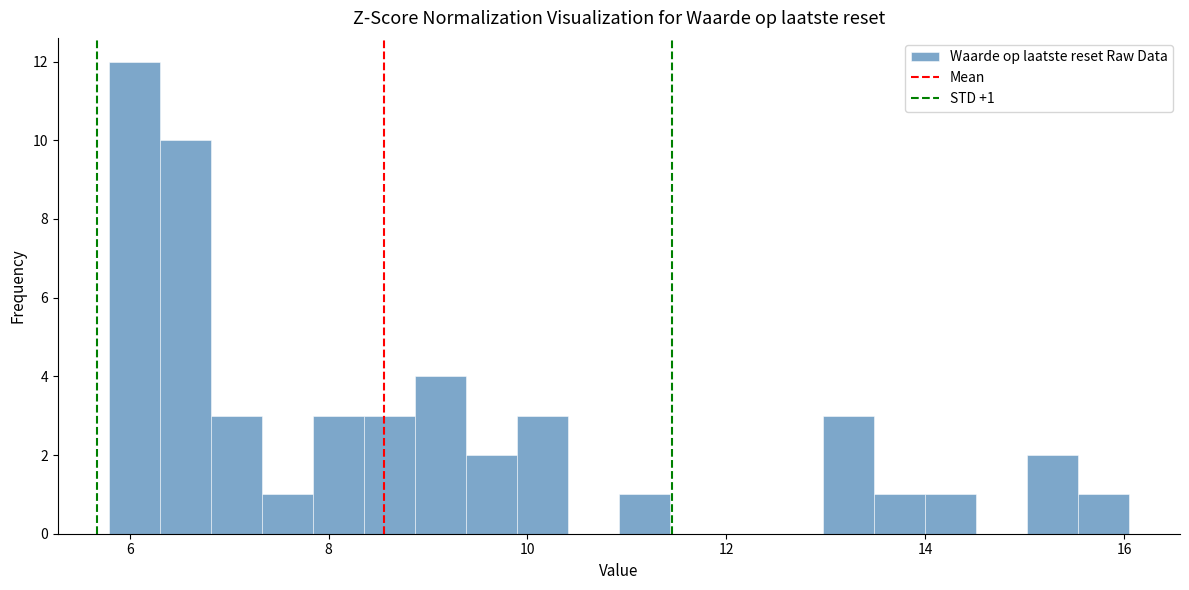

Read against the x-axis, roughly where is the centre of the tallest bar?

6.0